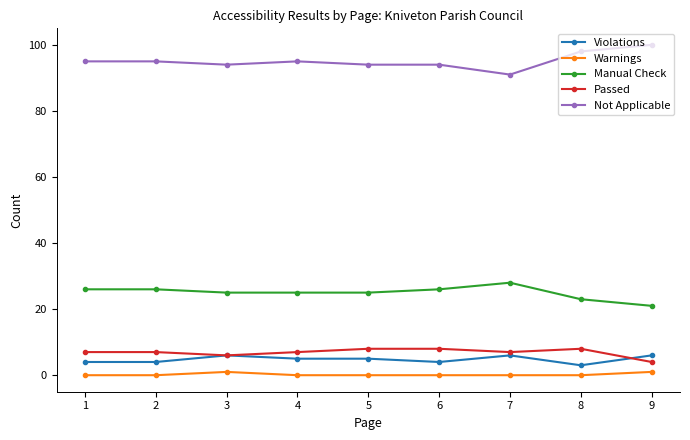

Is it true that Manual Check equals 25 at 3?

True